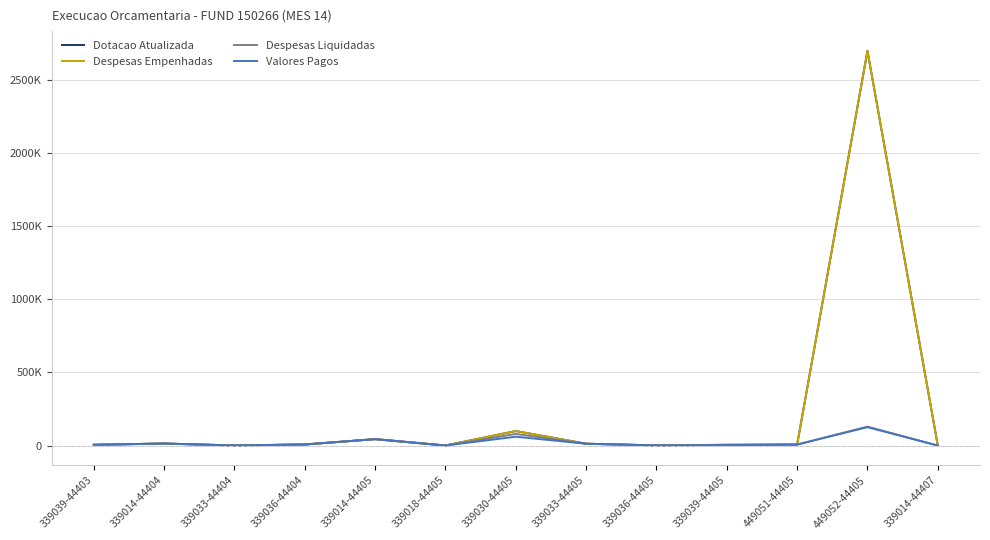

Reading right to left, transcribe all the data shown in this chart.

Dotacao Atualizada: 339014-44407=475.7	449052-44405=2698810.9	449051-44405=7300.0	339039-44405=5779.6	339036-44405=1517.5	339033-44405=12990.6	339030-44405=99701.3	339018-44405=904.2	339014-44405=44329.4	339036-44404=7942.2	339033-44404=1065.0	339014-44404=14310.4	339039-44403=5780.0
Despesas Empenhadas: 339014-44407=475.7	449052-44405=2698810.9	449051-44405=7300.0	339039-44405=5779.6	339036-44405=1517.5	339033-44405=12990.6	339030-44405=99701.3	339018-44405=904.2	339014-44405=44329.4	339036-44404=7942.2	339033-44404=1065.0	339014-44404=14310.4	339039-44403=5780.0
Despesas Liquidadas: 339014-44407=475.7	449052-44405=129997.6	449051-44405=7300.0	339039-44405=4969.6	339036-44405=1517.5	339033-44405=12990.6	339030-44405=79881.5	339018-44405=904.2	339014-44405=44329.4	339036-44404=7942.2	339033-44404=1065.0	339014-44404=14310.4	339039-44403=5780.0
Valores Pagos: 339014-44407=475.7	449052-44405=126309.6	449051-44405=7300.0	339039-44405=3219.6	339036-44405=1517.5	339033-44405=12990.6	339030-44405=60887.2	339018-44405=904.2	339014-44405=44329.4	339036-44404=7942.2	339033-44404=1065.0	339014-44404=14310.4	339039-44403=5780.0